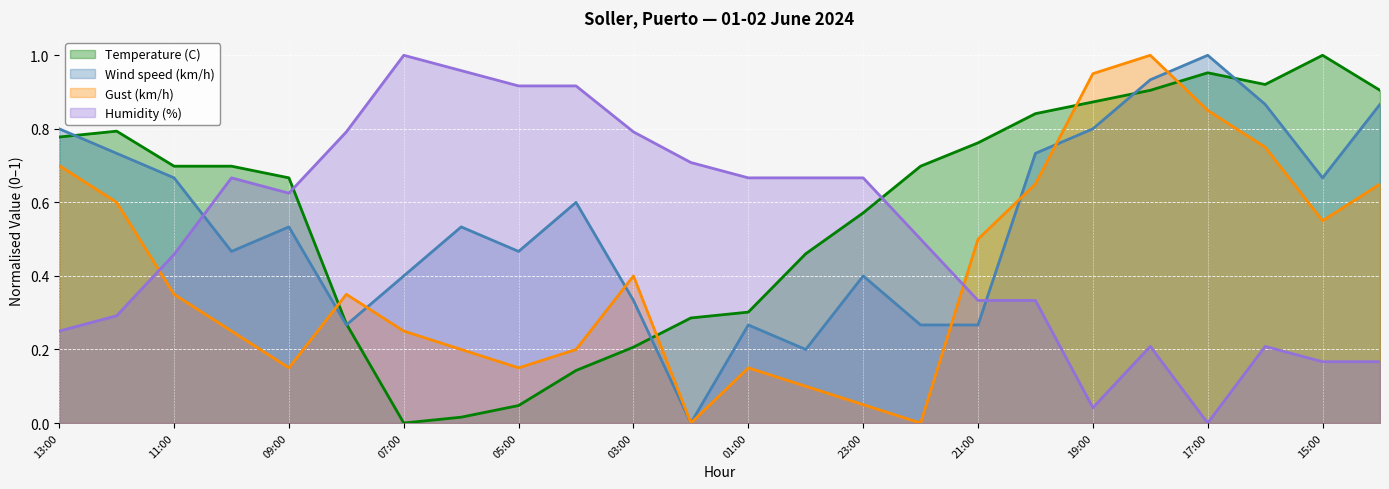

What is the sum of all Gust (km/h) values?

9.8